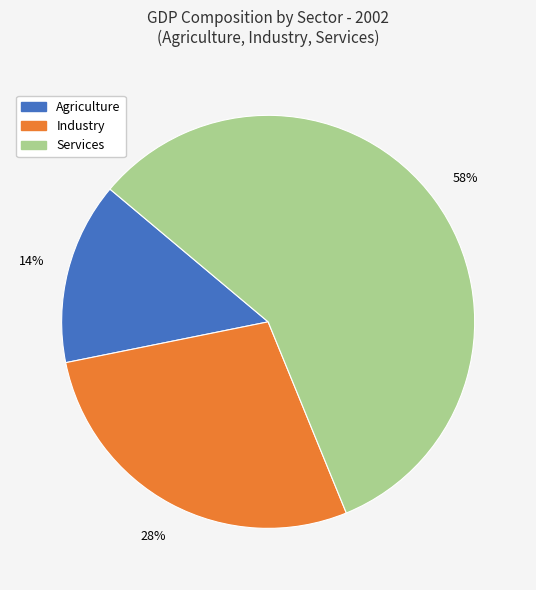

To the nearest percent, what is the average slice percentage?

33%